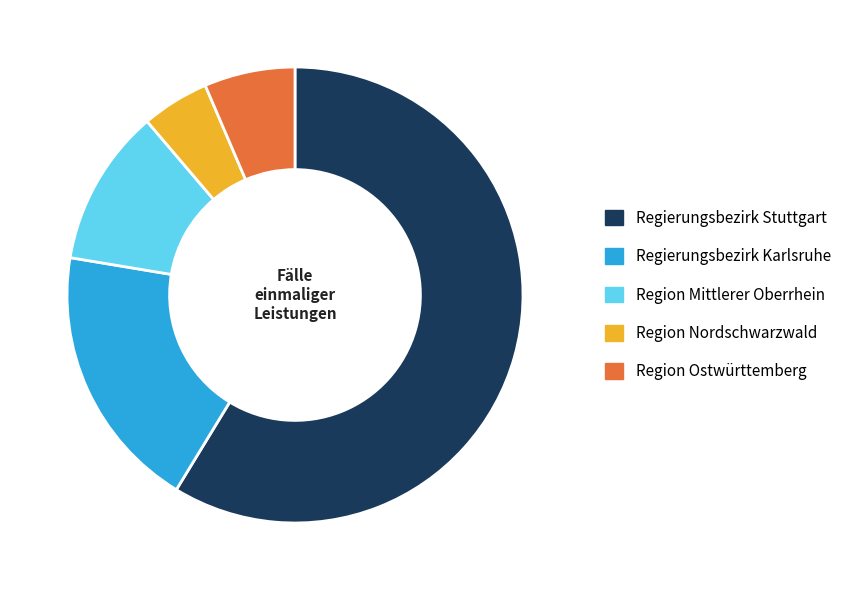

Rank the categories by value from lowest to highest.

Region Nordschwarzwald, Region Ostwürttemberg, Region Mittlerer Oberrhein, Regierungsbezirk Karlsruhe, Regierungsbezirk Stuttgart